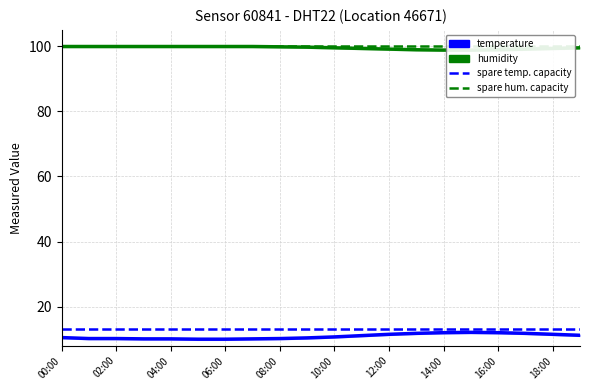

What is the sum of the temperature values at 13:00 and 05:00?

21.8